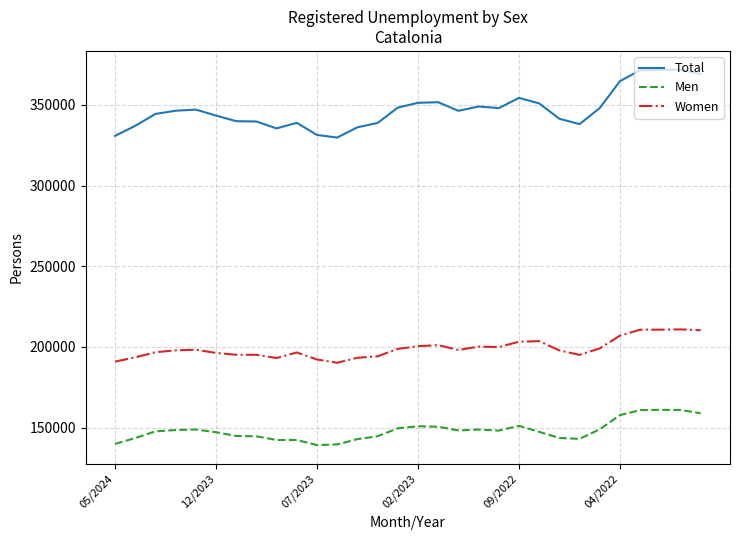

In Men, how many points are lower than both neighbors (excluding endpoints)?

4